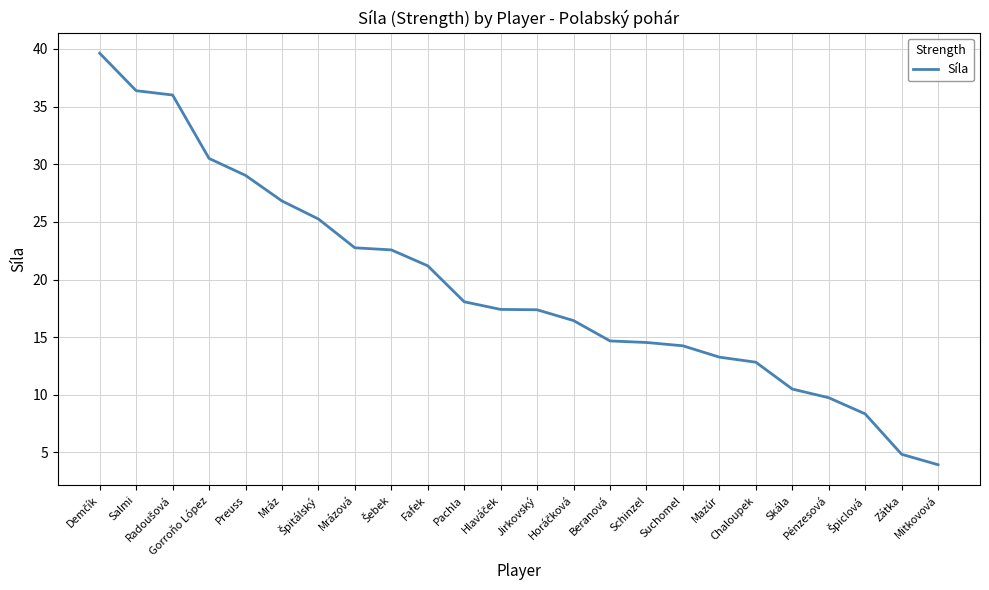

What is the difference between the second highest and minimum values?

32.4